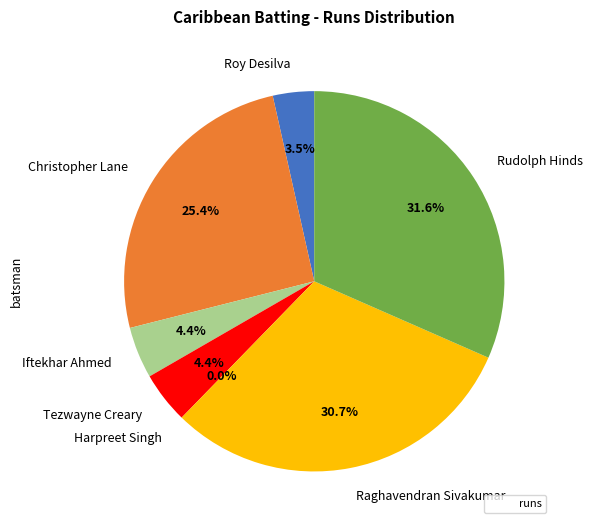

Which slice is the largest?

Rudolph Hinds